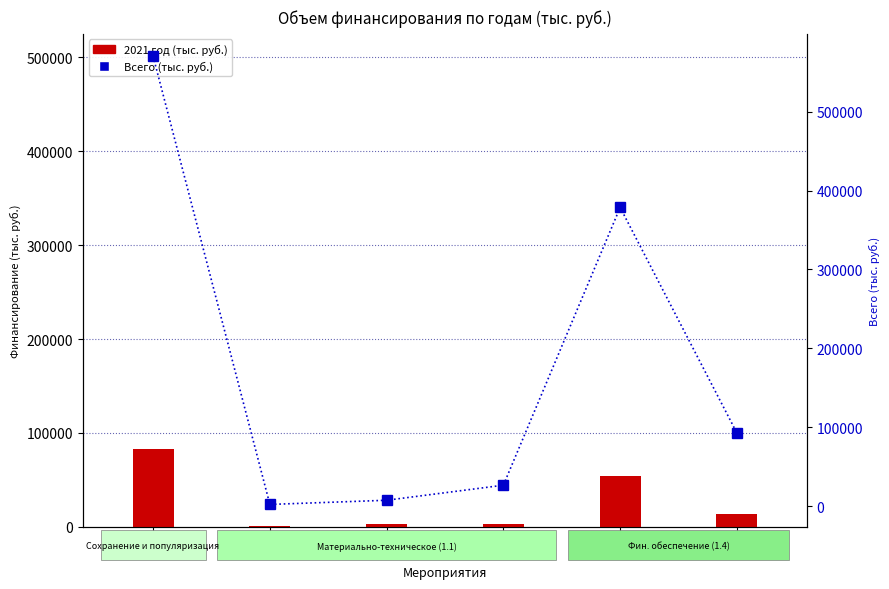

What is the average value of the 2021 год (тыс. руб.) series?

26298.6